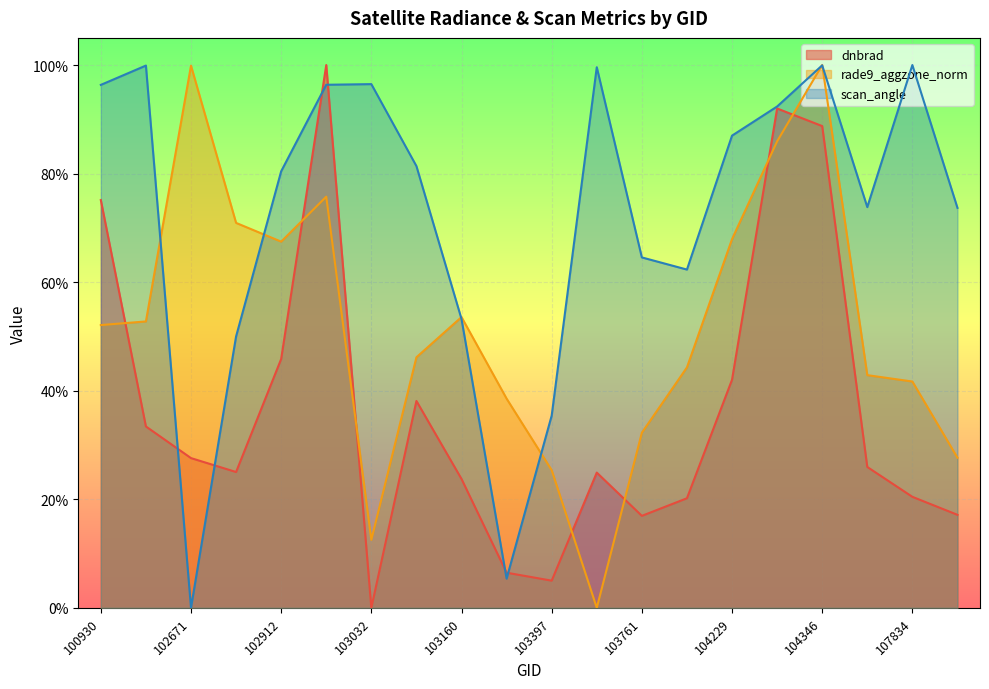

Reading right to left, list all the values displayed in this chart.

dnbrad: 107843=0.2	107834=0.2	104355=0.3	104346=0.9	104236=0.9	104229=0.4	104112=0.2	103761=0.2	103524=0.2	103397=0.1	103279=0.1	103160=0.2	103040=0.4	103032=0.0	102920=1.0	102912=0.5	102792=0.3	102671=0.3	102421=0.3	100930=0.8
rade9_aggzone_norm: 107843=0.3	107834=0.4	104355=0.4	104346=1.0	104236=0.9	104229=0.7	104112=0.4	103761=0.3	103524=0.0	103397=0.3	103279=0.4	103160=0.5	103040=0.5	103032=0.1	102920=0.8	102912=0.7	102792=0.7	102671=1.0	102421=0.5	100930=0.5
scan_angle: 107843=0.7	107834=1.0	104355=0.7	104346=1.0	104236=0.9	104229=0.9	104112=0.6	103761=0.6	103524=1.0	103397=0.4	103279=0.1	103160=0.5	103040=0.8	103032=1.0	102920=1.0	102912=0.8	102792=0.5	102671=0.0	102421=1.0	100930=1.0